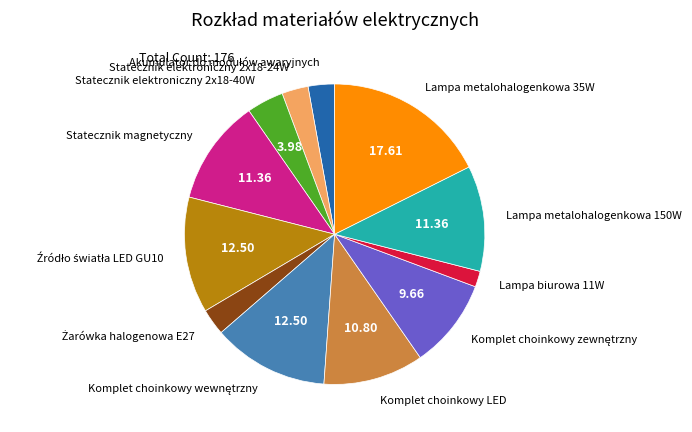

How many segments does this pie chart have?

12